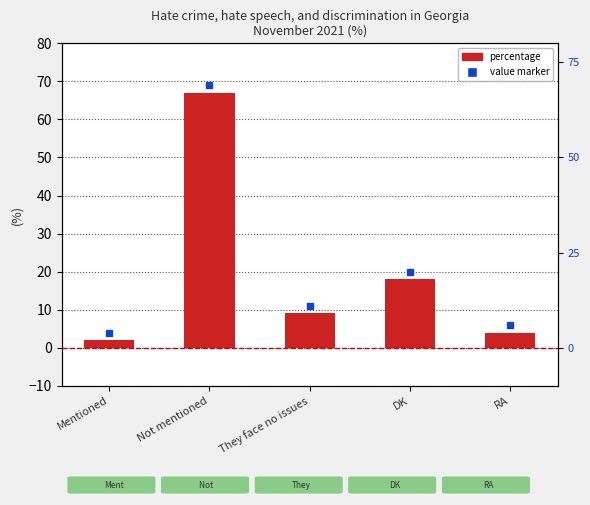

How many series are shown in this chart?

1